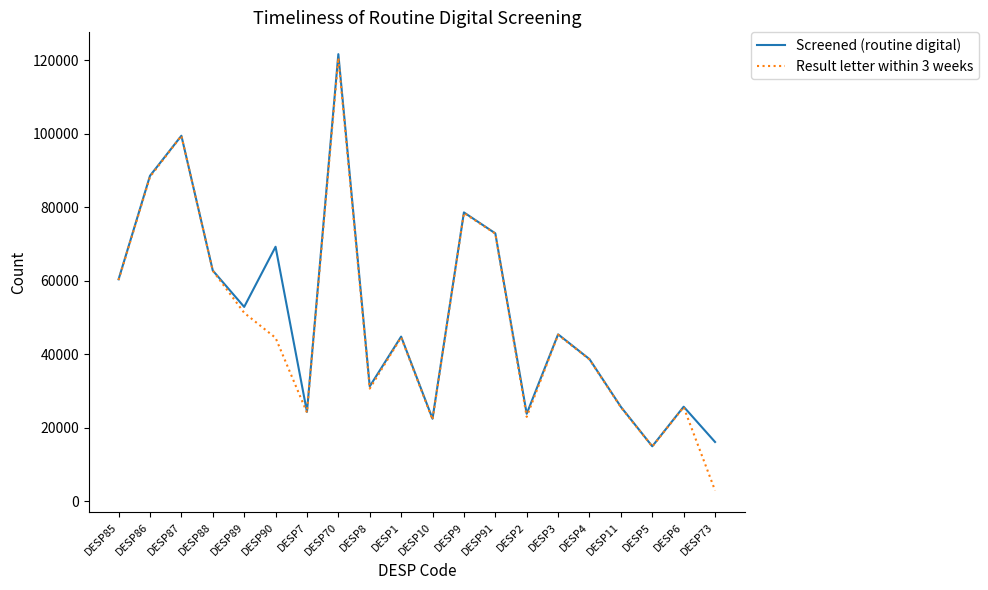

True or false: Result letter within 3 weeks has more than 1 points higher than both neighbors.

True